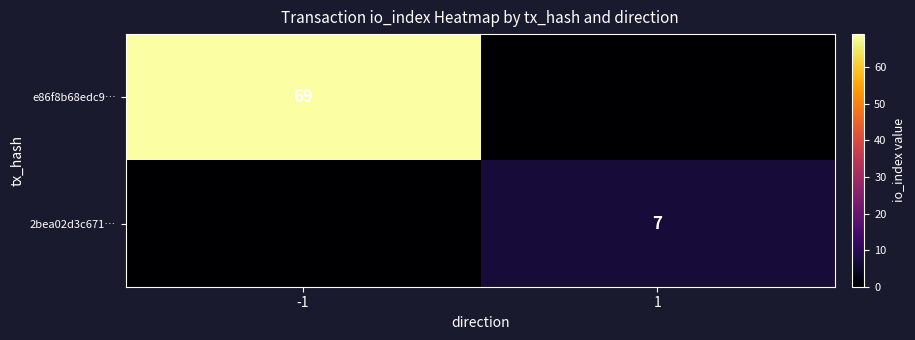

True or false: 2bea02d3c671… has a value of 11 at 1.

False